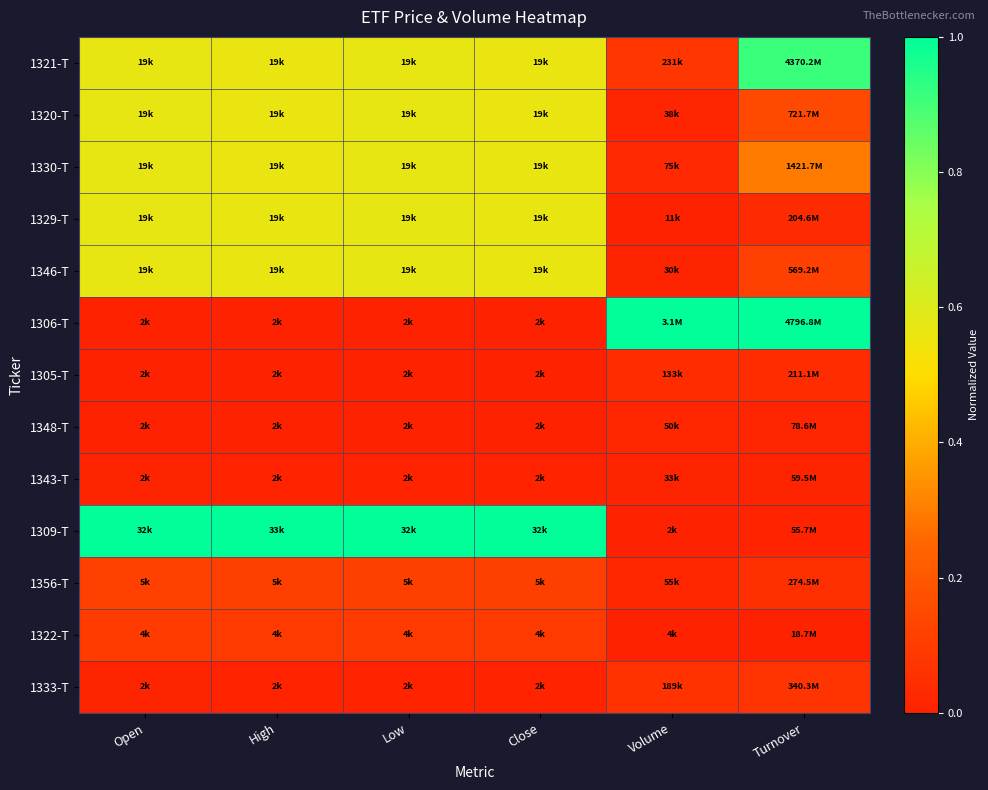

Which category has the highest value across all series?

Volume